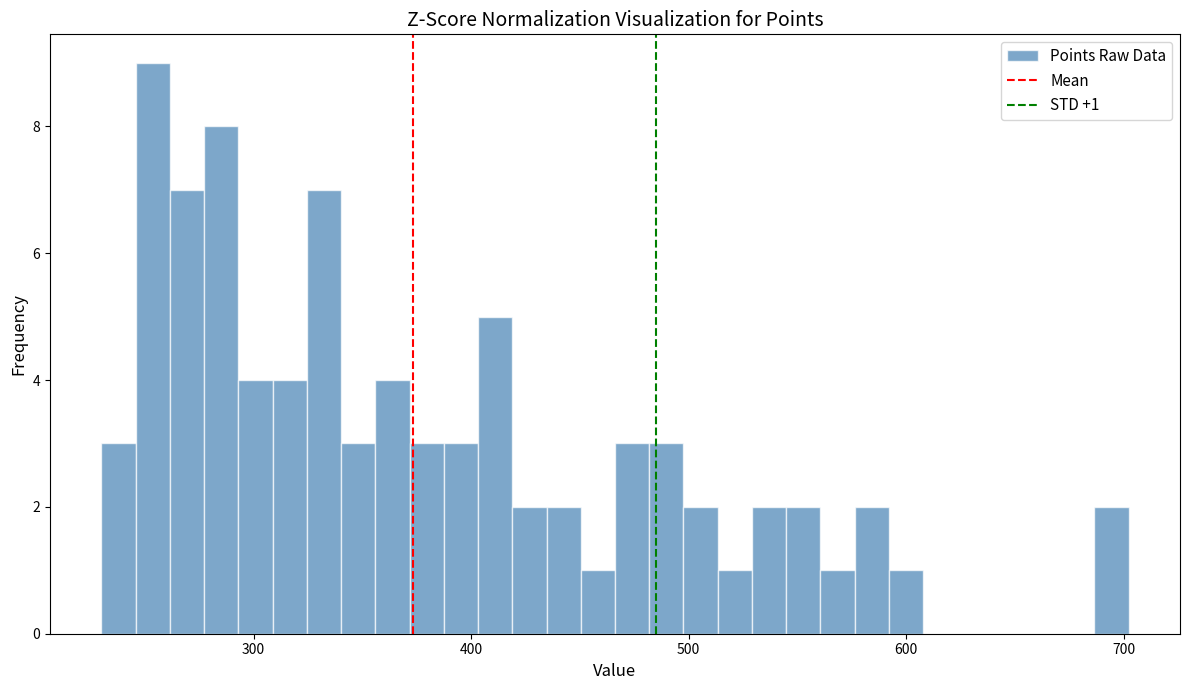

Around what value on the x-axis is the tallest bar? Give the approximate position of its centre, as read against the axis.

250